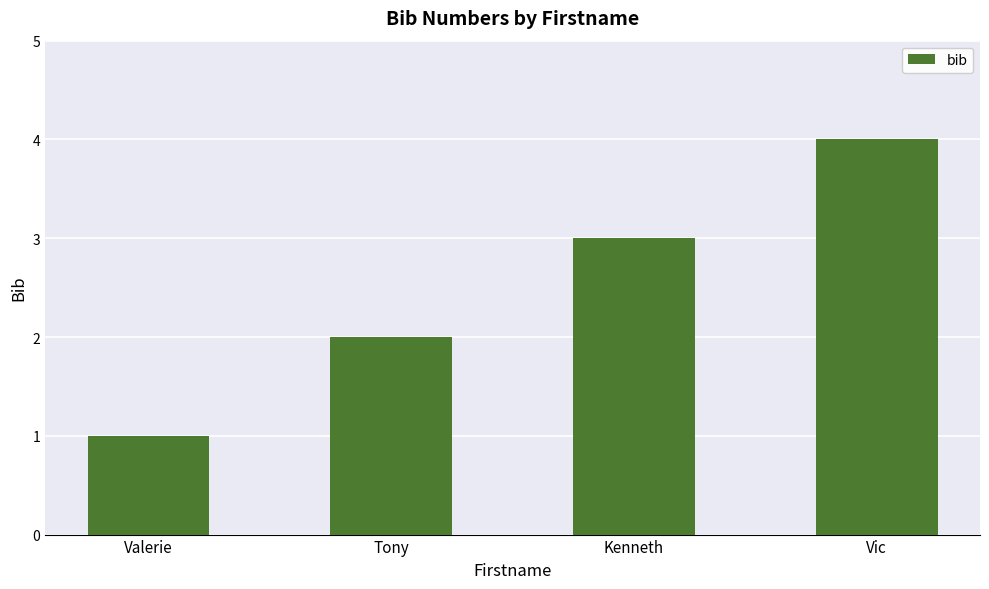

How many values are below 3?

2